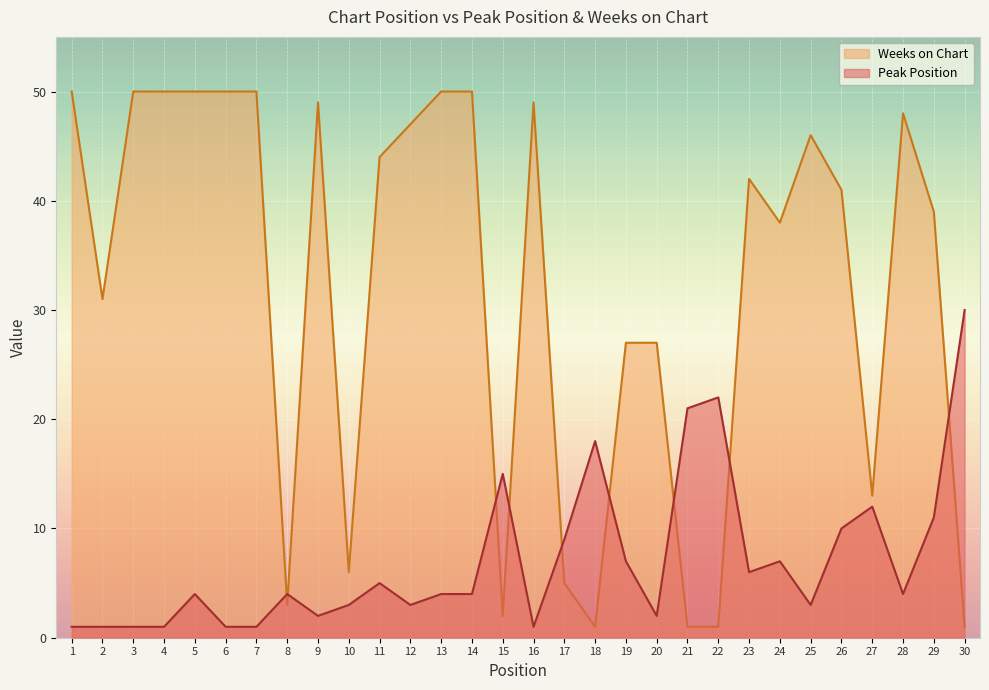

Which category has the lowest value in the Peak Position series?

1